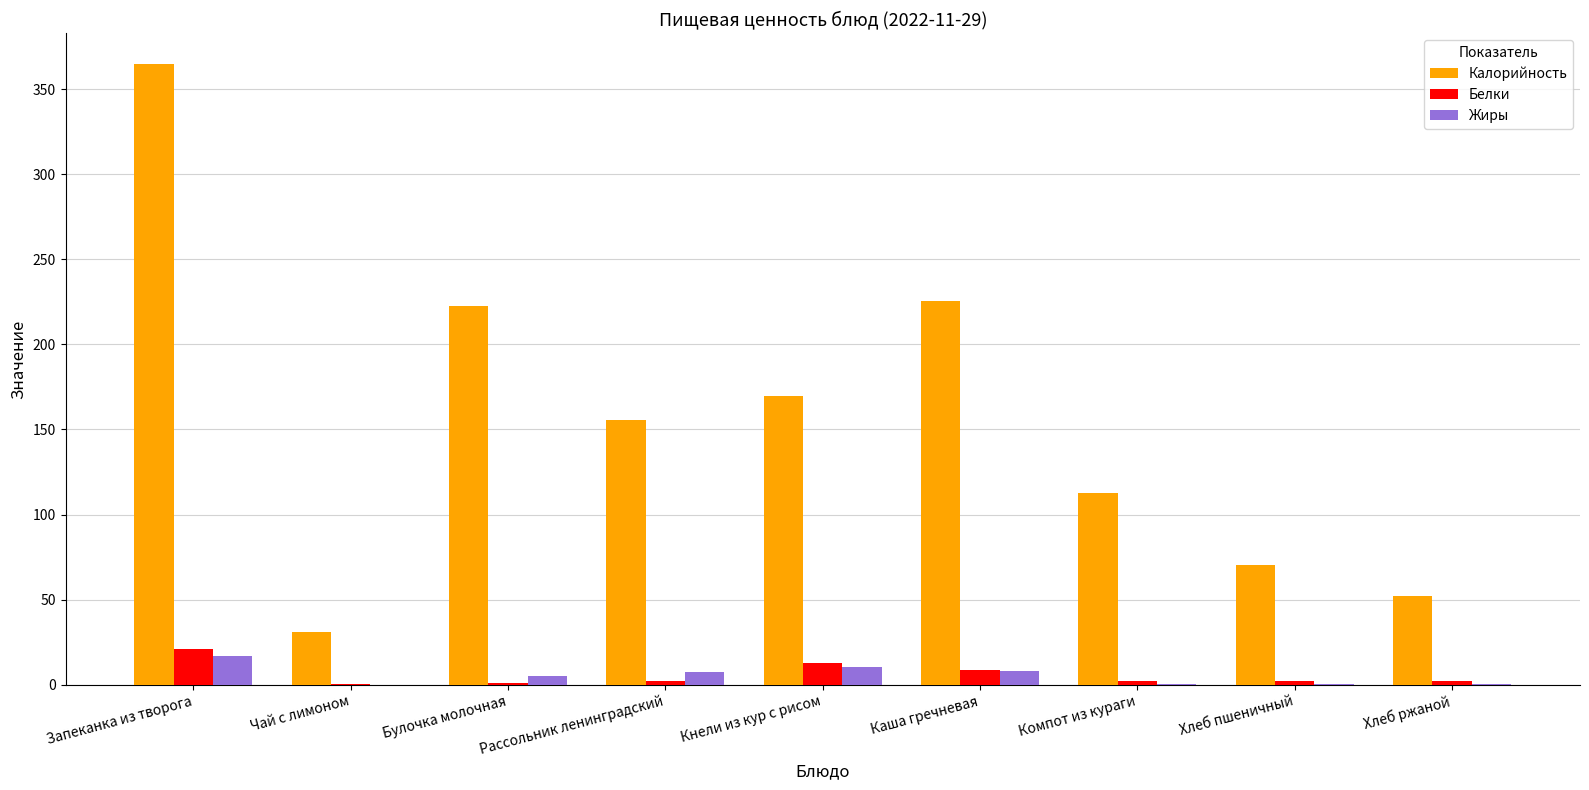

What are all the series names shown in the legend?

Калорийность, Белки, Жиры